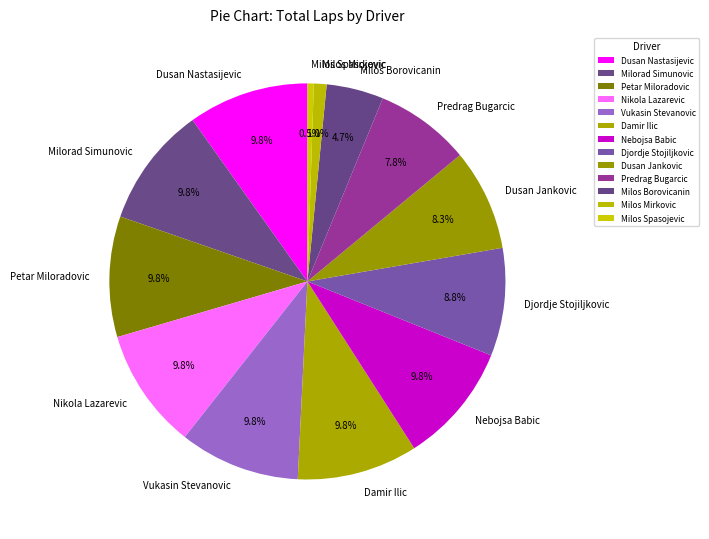

Is there a majority slice in this chart?

No